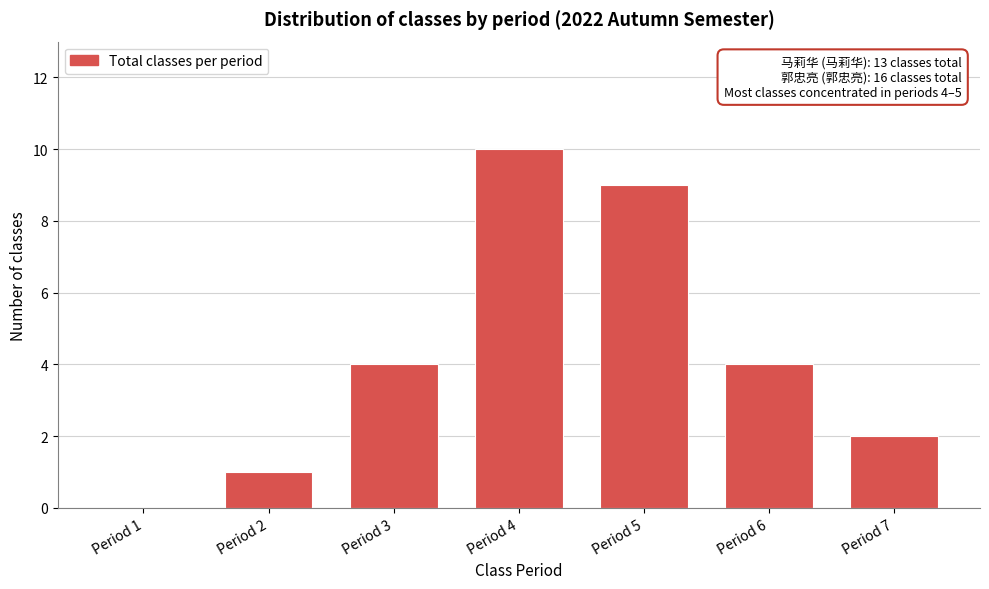

Reading left to right, transcribe all the data shown in this chart.

Period 1=0	Period 2=1	Period 3=4	Period 4=10	Period 5=9	Period 6=4	Period 7=2